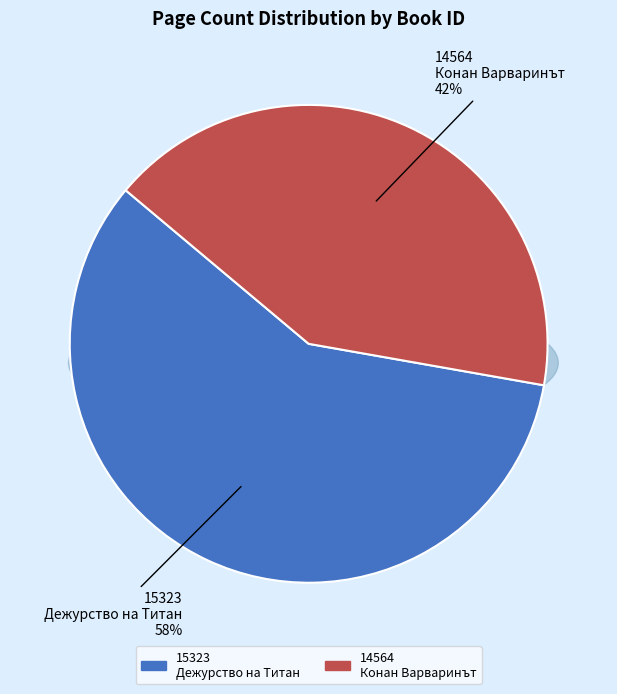

To the nearest percent, what percentage of the pie is 15323
Дежурство на Титан?

58%